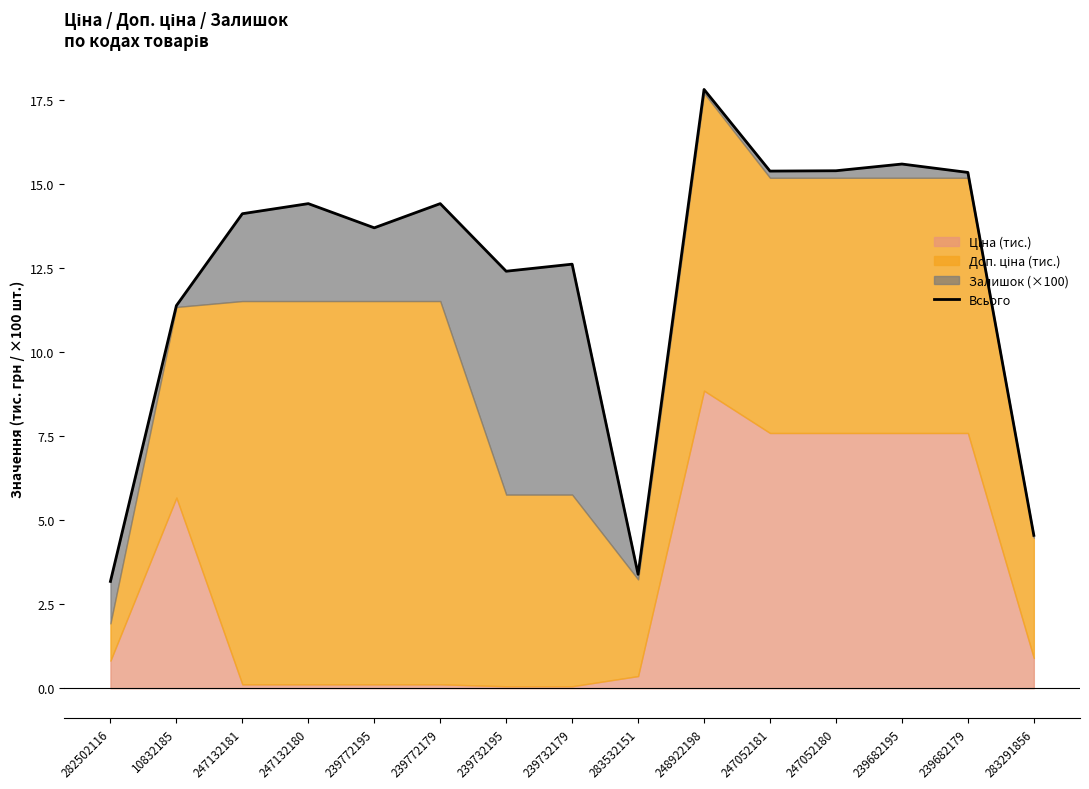

Is it true that the value at 248922198 is 31.6?

False